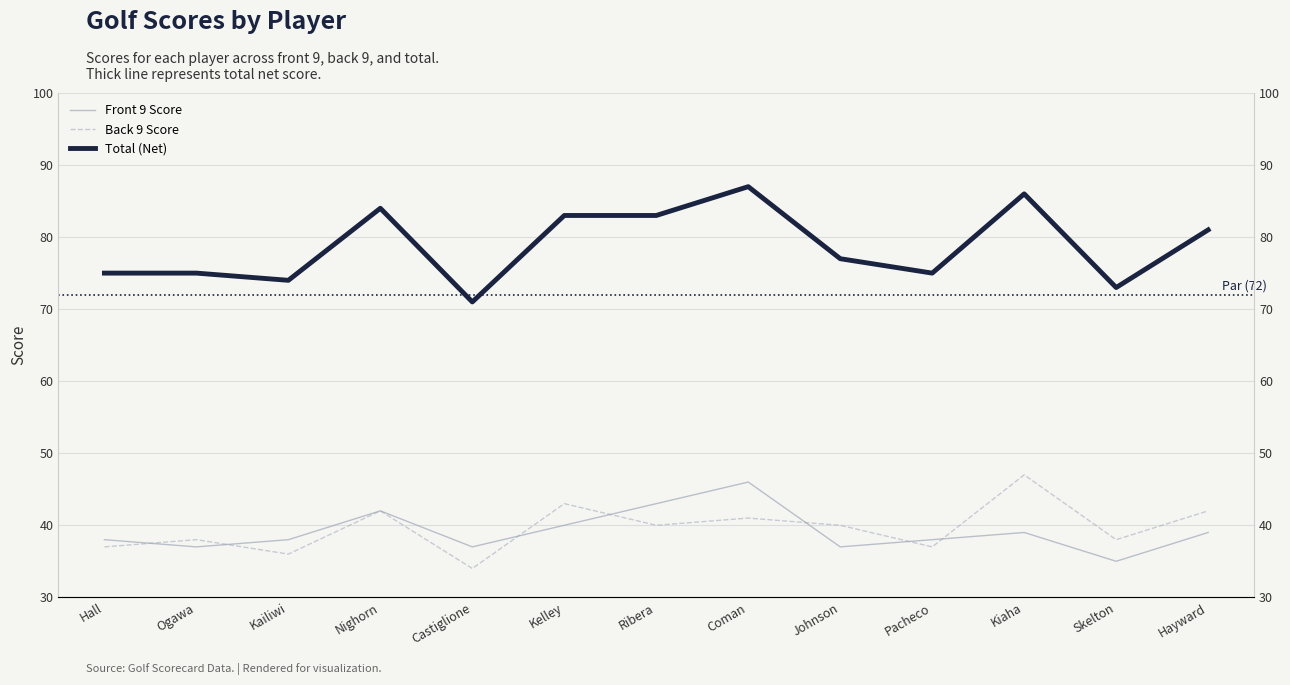

What are all the series names shown in the legend?

Front 9 Score, Back 9 Score, Total (Net)